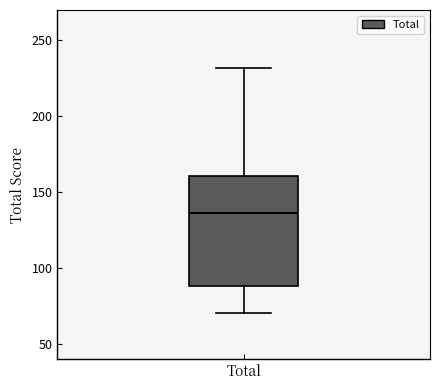

Where does the upper whisker of the box for Total end on the y-axis? The values are not printed on the chart, so give them approximately, as read against the axis.

230